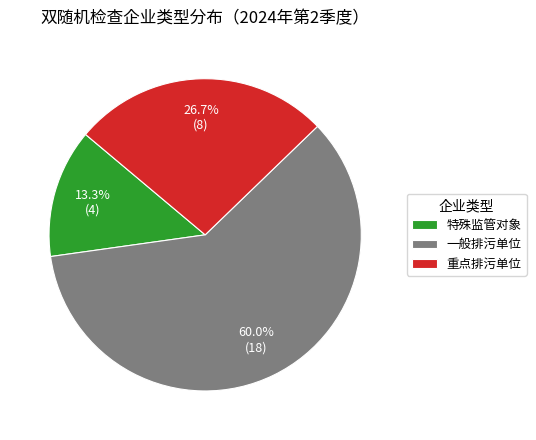

Which slice represents more than half of the pie?

一般排污单位